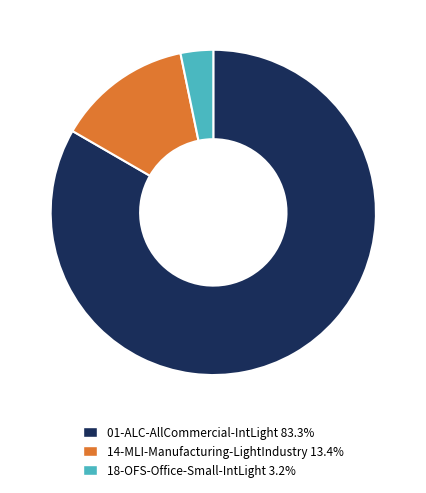

Is there a majority slice in this chart?

Yes